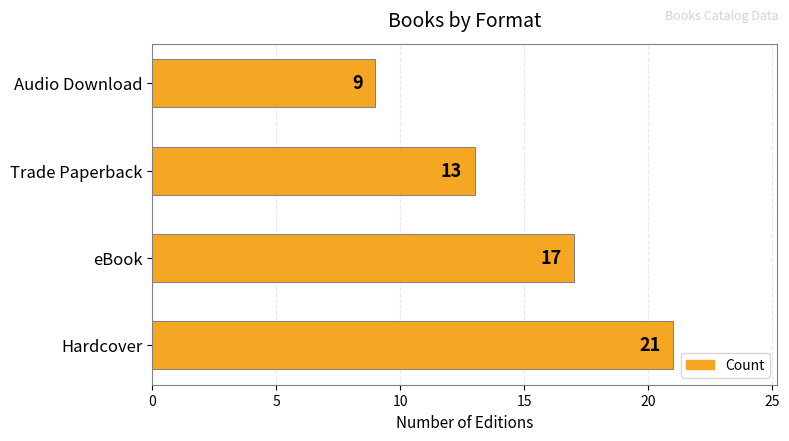

Which has a higher value, Trade Paperback or Hardcover?

Hardcover